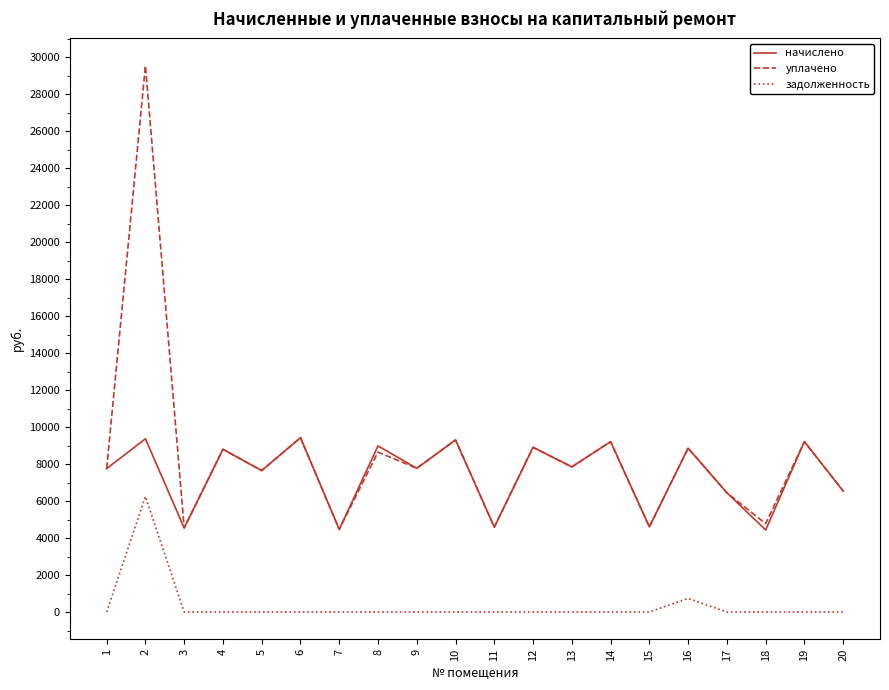

Is the value of начислено at 5 greater than the value of задолженность at 15?

Yes